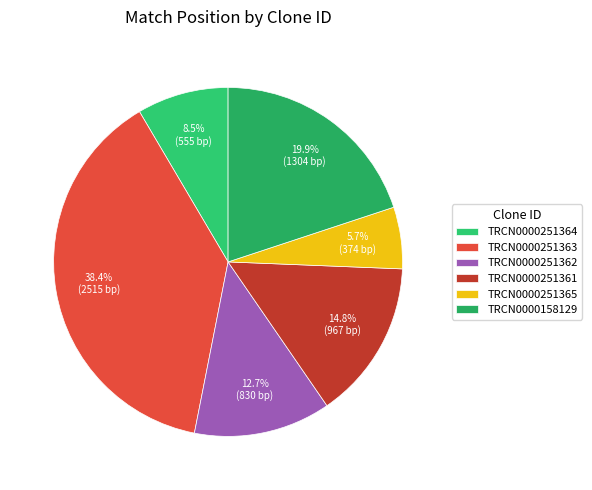

To the nearest percent, what is the difference between the largest and smallest slice percentages?

33%